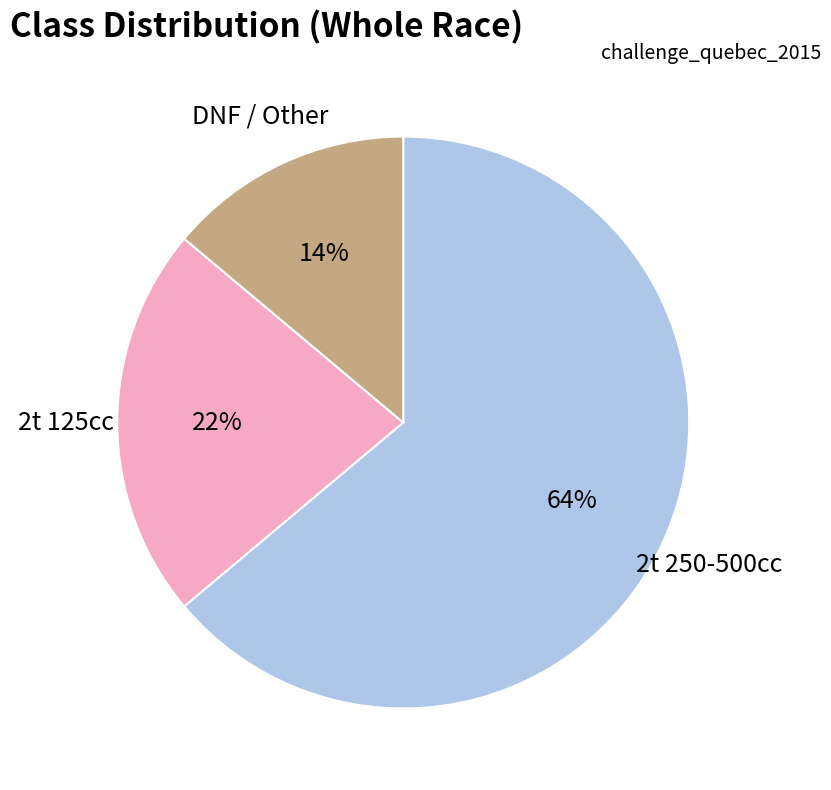

Does any single category account for the majority?

Yes